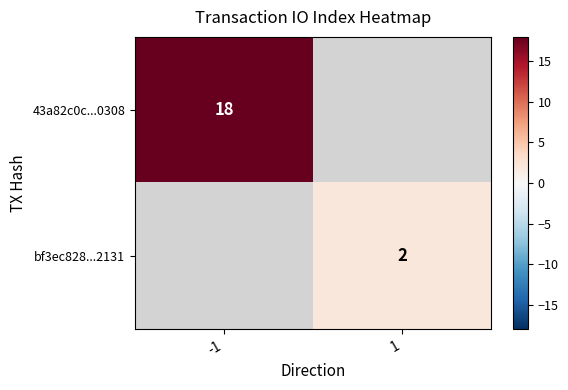

Is it true that 43a82c0c...0308 equals 18 at -1?

True